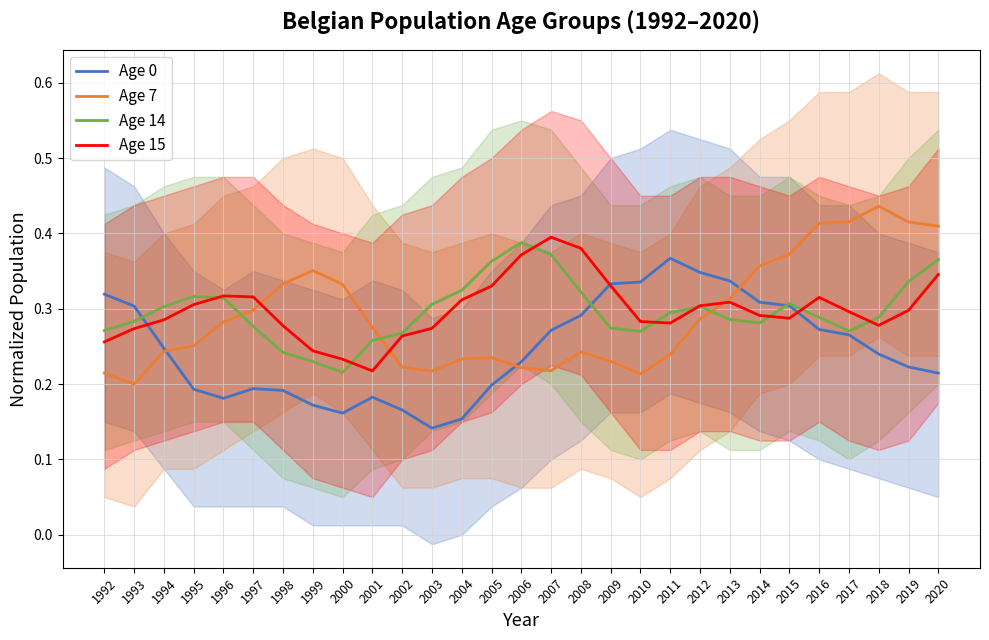

Between which two adjacent categories do Age 15 and Age 14 first intersect?

1995 and 1996